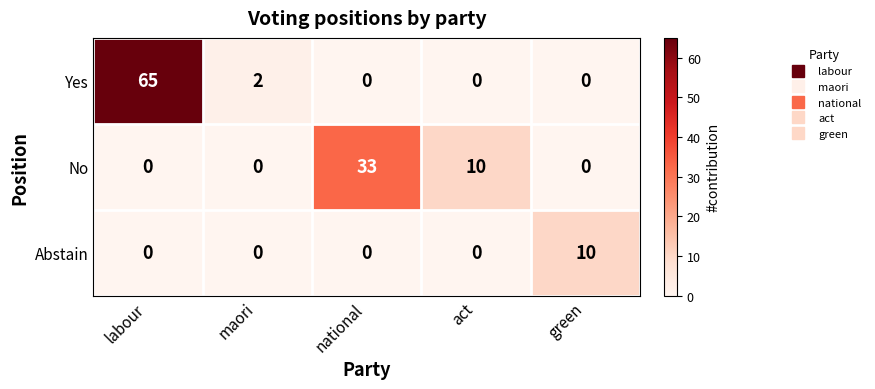

Which label corresponds to the largest value in the chart?

labour